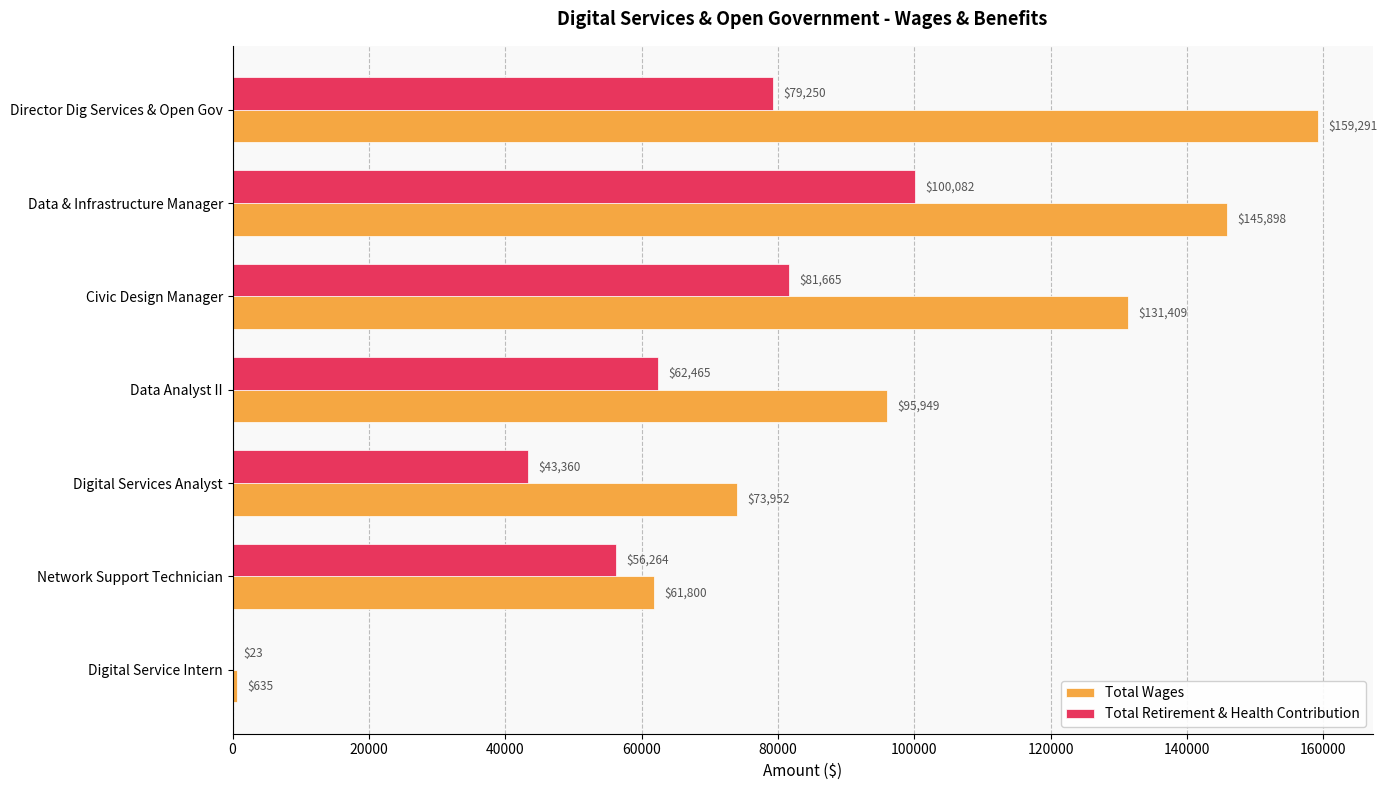

At which label is Total Wages closest to 79963?

Digital Services Analyst